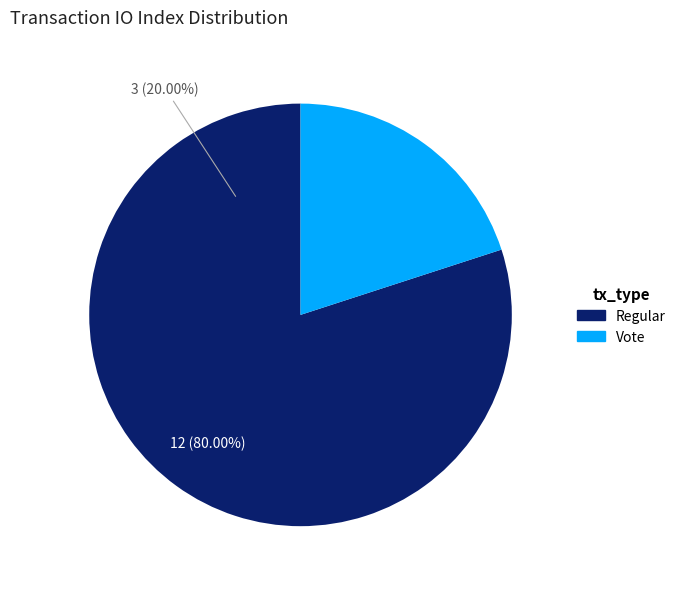

Count the number of slices in the pie.

2